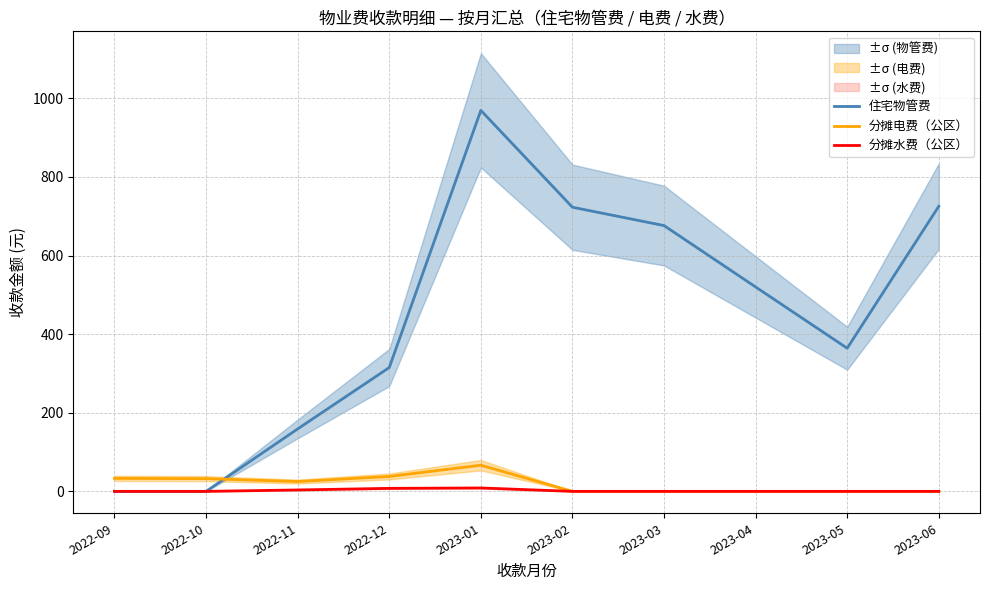

What is the difference between the second highest and second lowest values in the 分摊电费（公区） series?

37.9